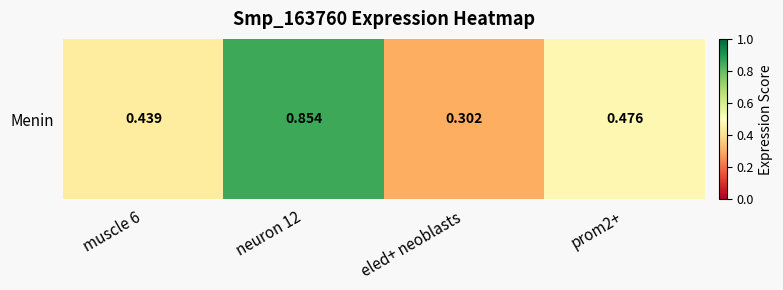

Count the values in the range 0 to 1.

4